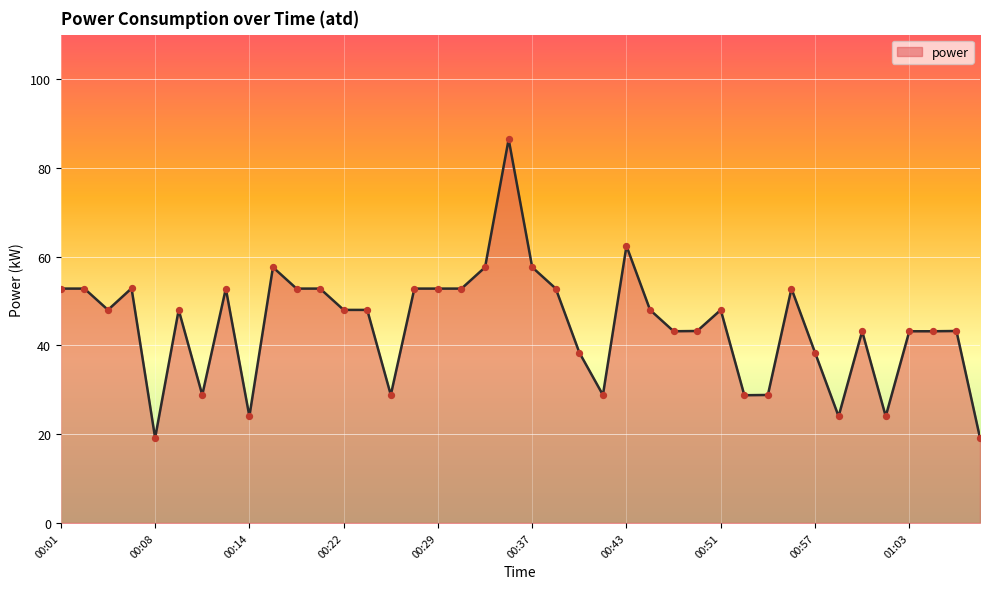

What is the maximum value shown in the chart?

86.4